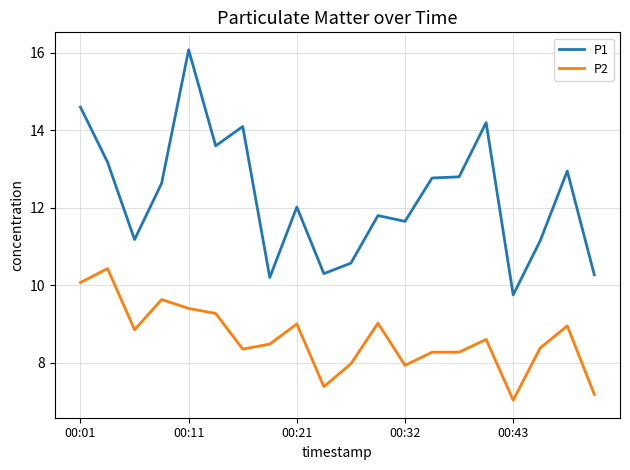

Is this an area chart (filled region under the line)?

No